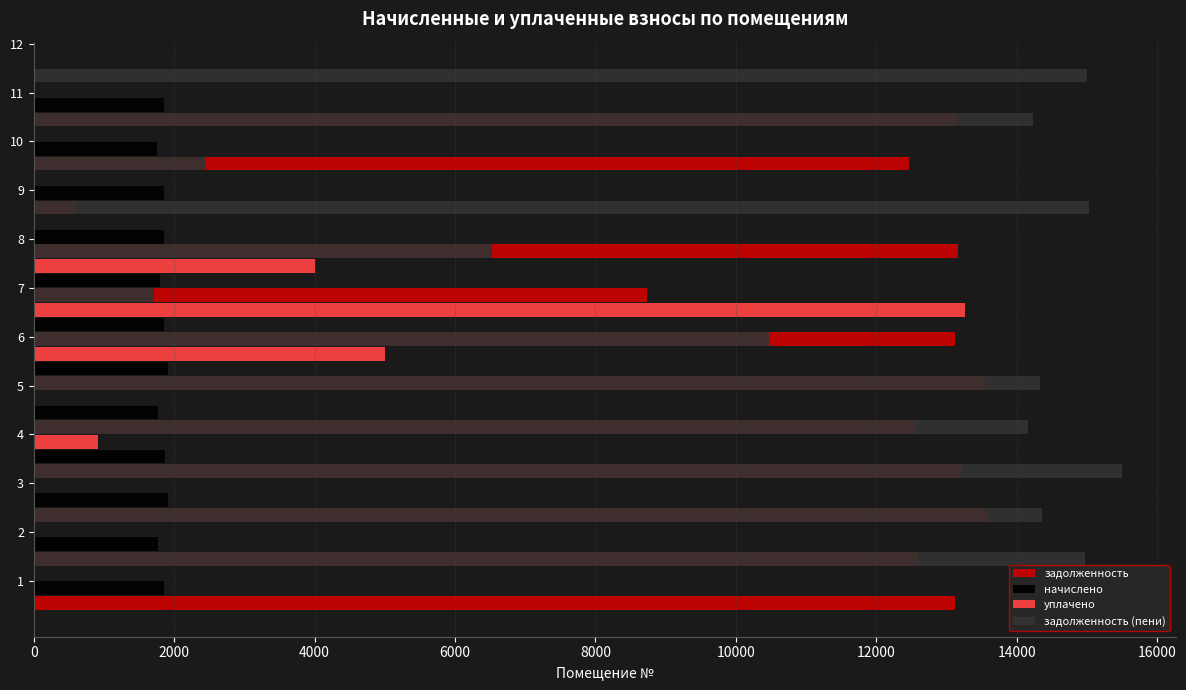

Reading left to right, extract all data points from this chart.

задолженность: 13121.3	12590.6	13579.6	13217.8	12566.5	13555.4	13121.3	8735.4	13169.5	588.6	12470.0	13145.4
начислено: 1850.7	1775.8	1915.3	1864.3	1772.5	1911.9	1850.7	1796.3	1857.5	1854.1	1758.8	1854.1
уплачено: 0.0	0.0	0.0	918.0	0.0	5000.0	13264.4	4000.0	0.0	0.0	0.0	0.0
задолженность (пени): 14972.0	14366.5	15494.9	14164.1	14339.0	10467.3	1707.5	6531.6	15027.0	2442.7	14228.9	14999.5